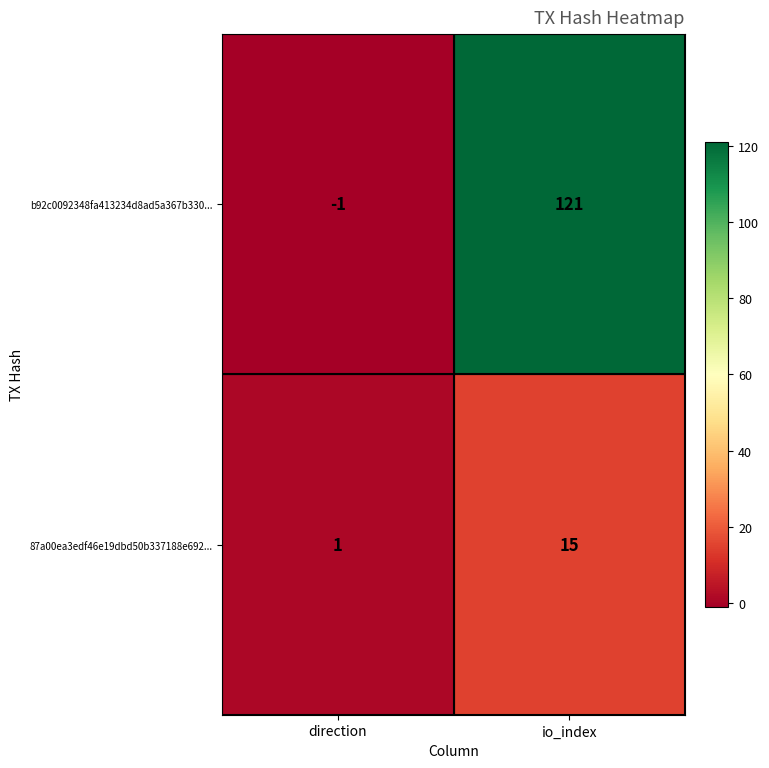

At how many categories does at least one series exceed 43?

1